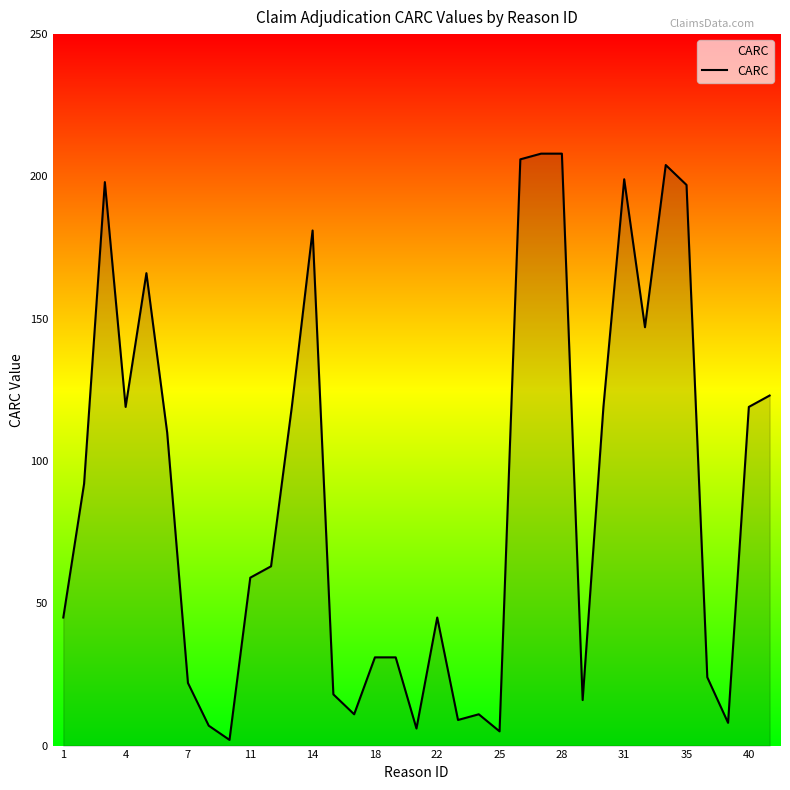

What is the greatest value displayed?

208